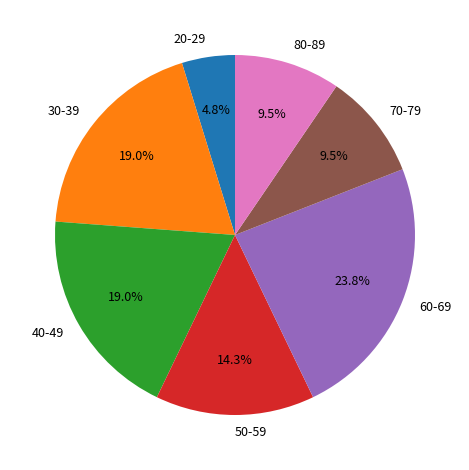

What percentage is the 30-39 slice, to the nearest percent?

19%